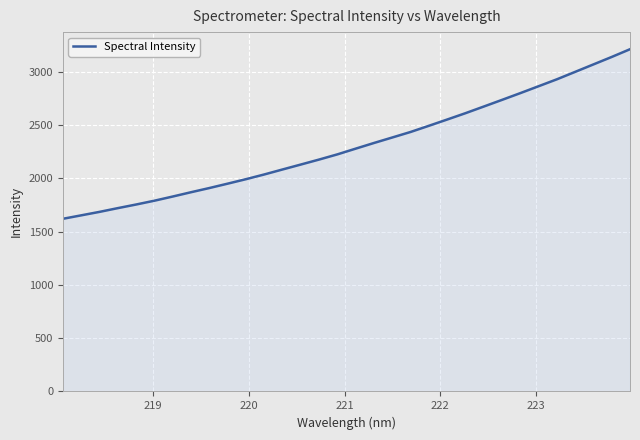

How many series are shown in this chart?

1